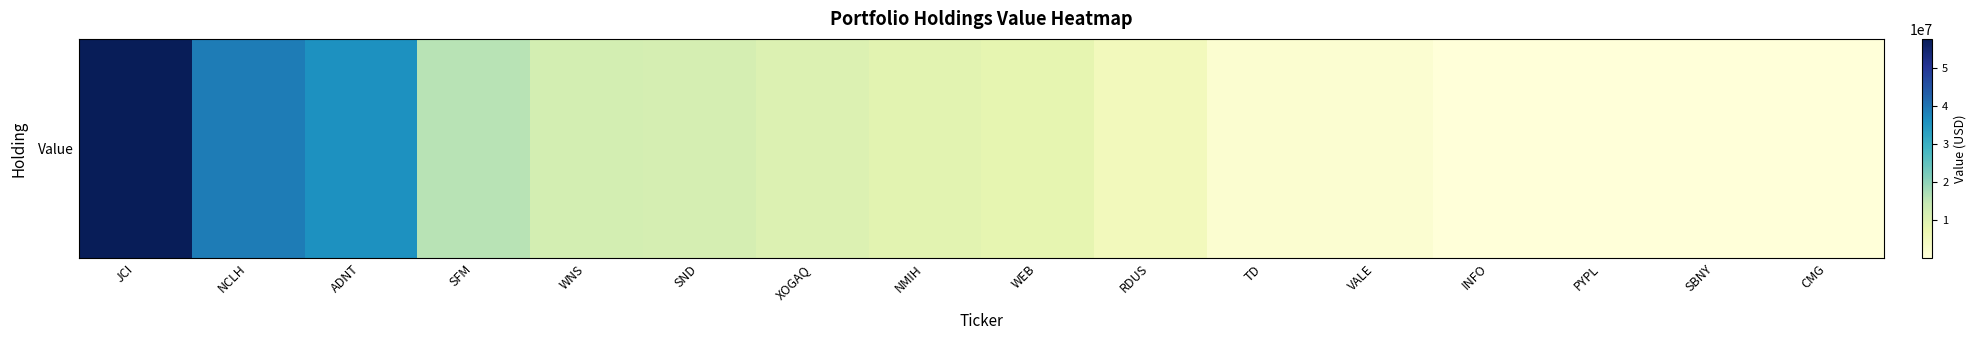

Rank the categories by value from lowest to highest.

PYPL, SBNY, CMG, INFO, VALE, TD, RDUS, WEB, NMIH, XOGAQ, SND, WNS, SFM, ADNT, NCLH, JCI